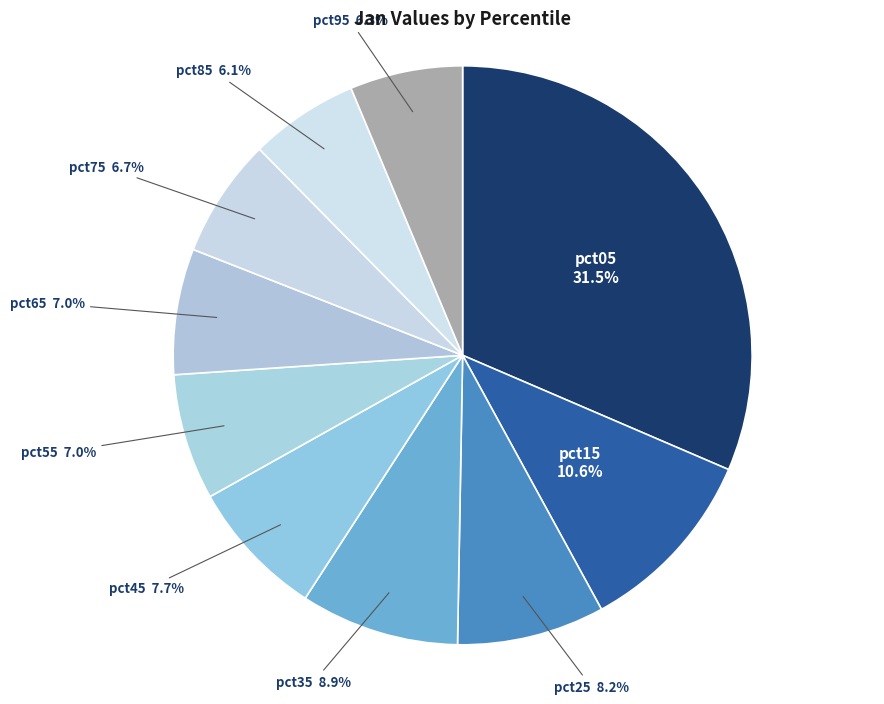

Count the number of slices in the pie.

10